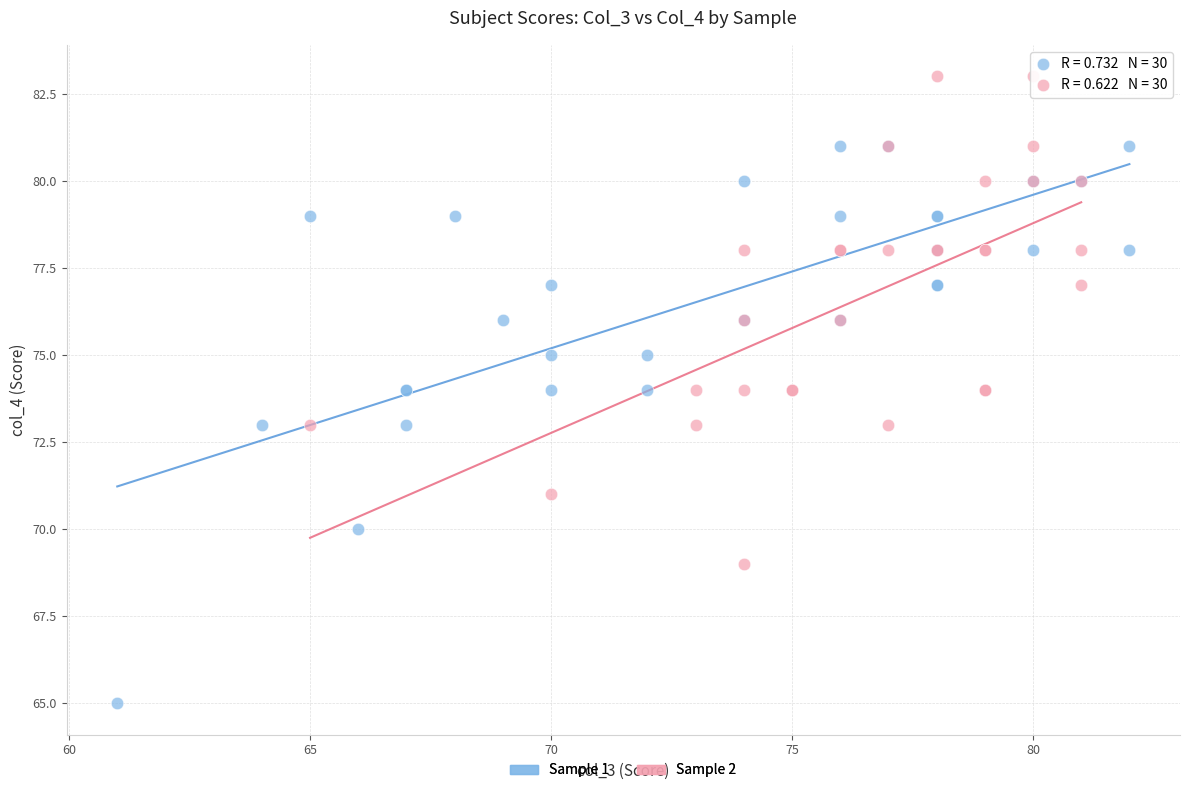

Which series has the largest Y range (max minus min)?

Sample 1